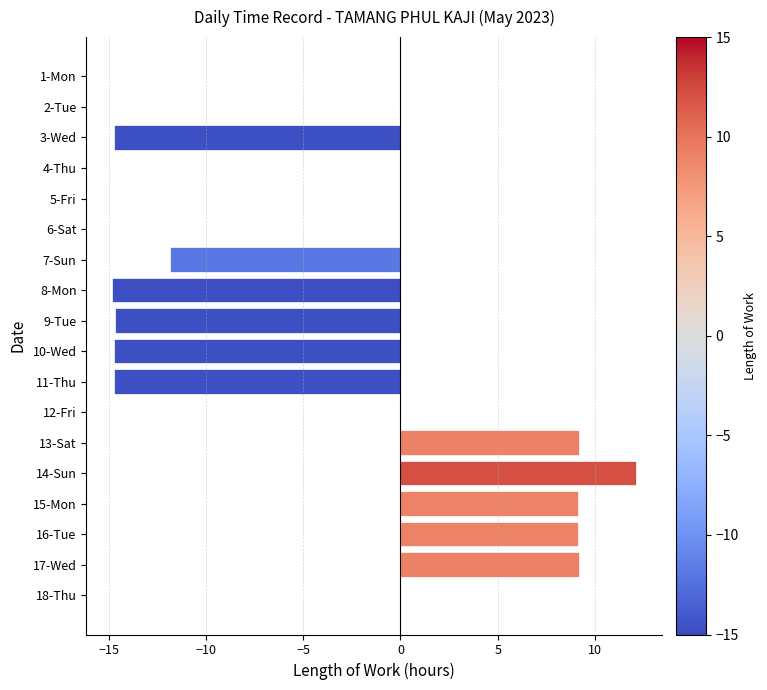

Which label corresponds to the largest value in the chart?

14-Sun